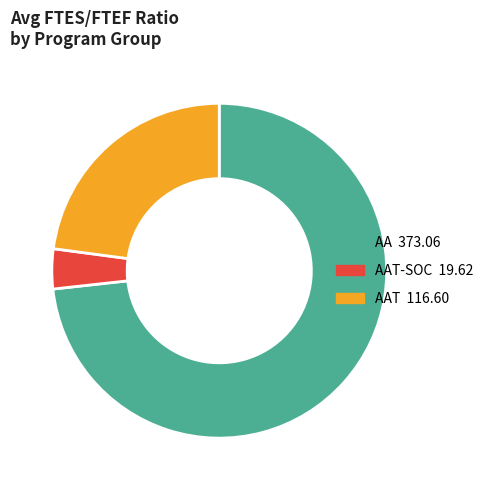

Is there any slice that represents more than half of the pie?

Yes